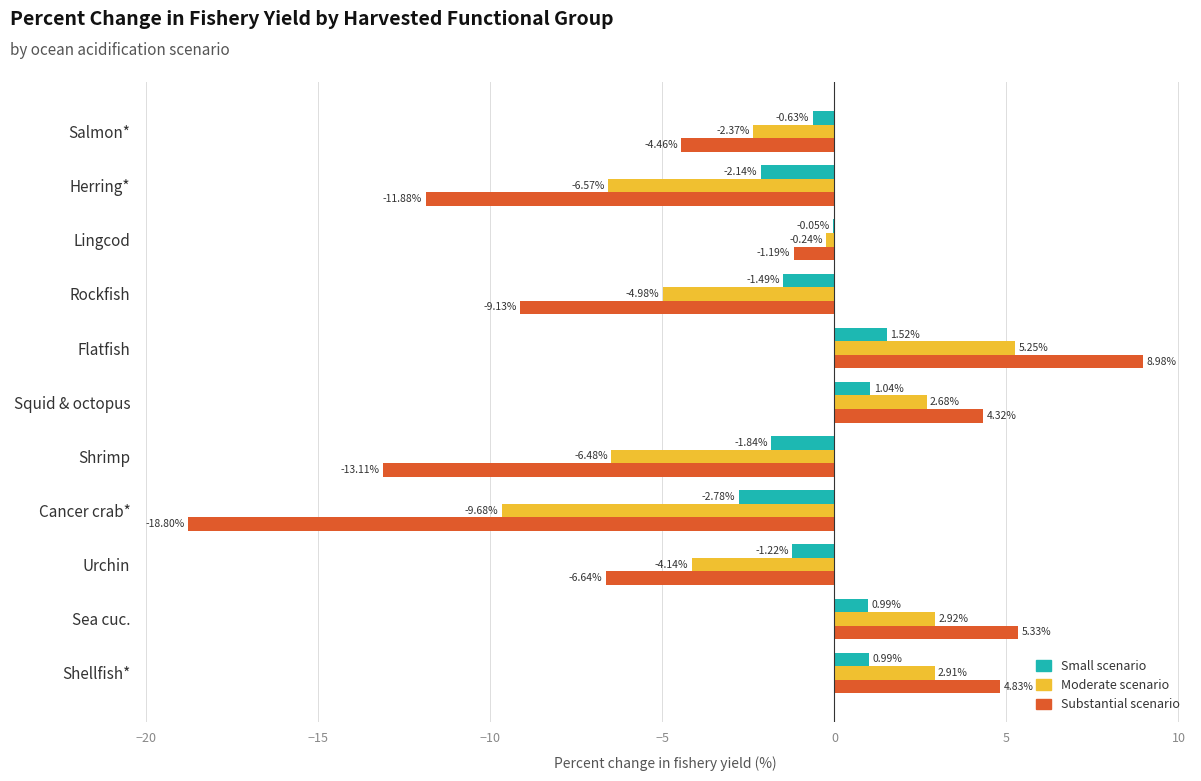

What is the sum of the Substantial scenario values at Urchin and Salmon*?

-11.1